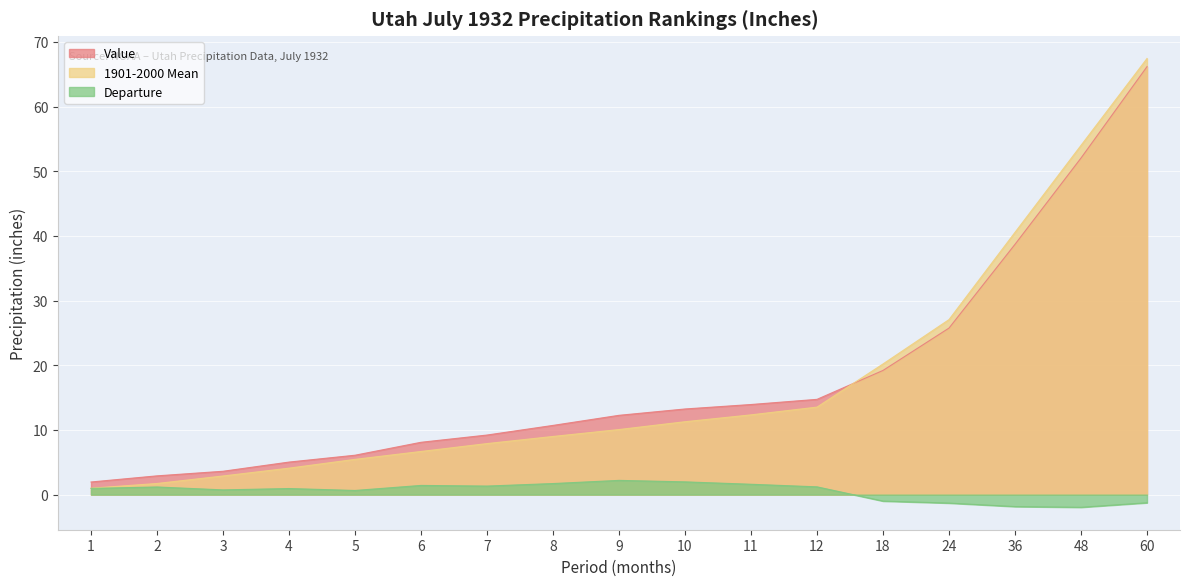

True or false: 1901-2000 Mean and Departure intersect in this chart.

False